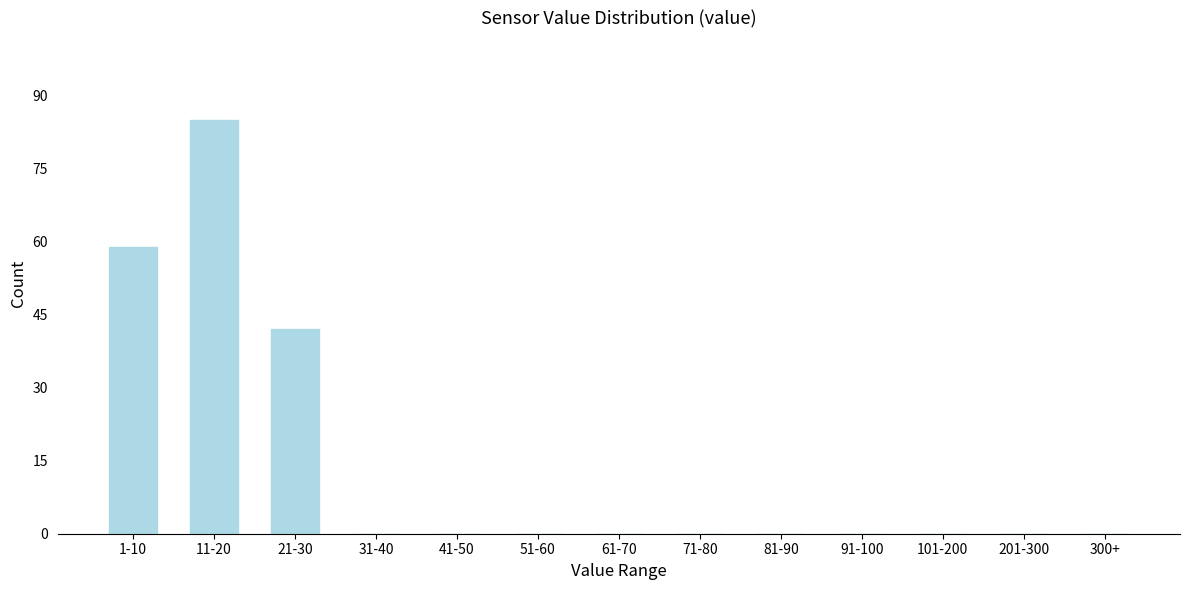

Reading right to left, transcribe all the data shown in this chart.

300+=0	201-300=0	101-200=0	91-100=0	81-90=0	71-80=0	61-70=0	51-60=0	41-50=0	31-40=0	21-30=42	11-20=85	1-10=59